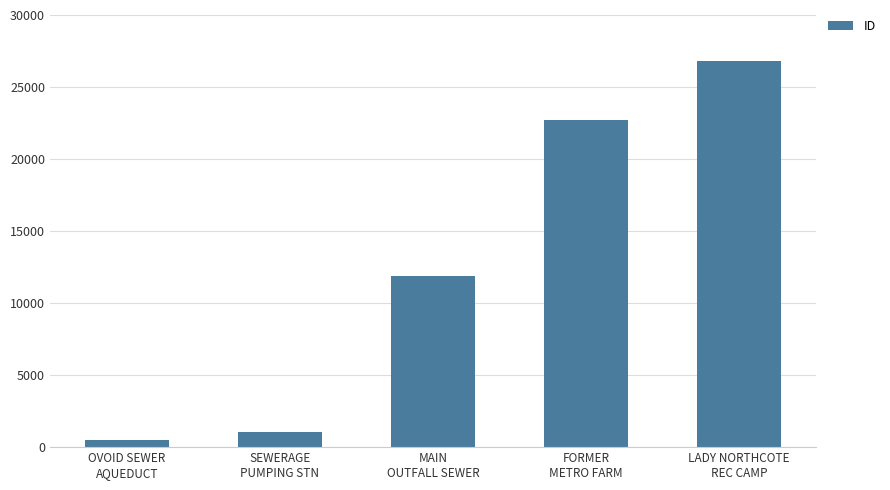

Which category has the highest value across all series?

LADY NORTHCOTE
REC CAMP